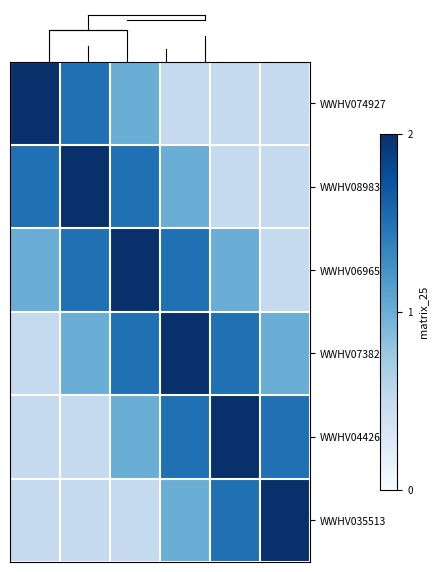

Which category has the lowest value across all series?

4